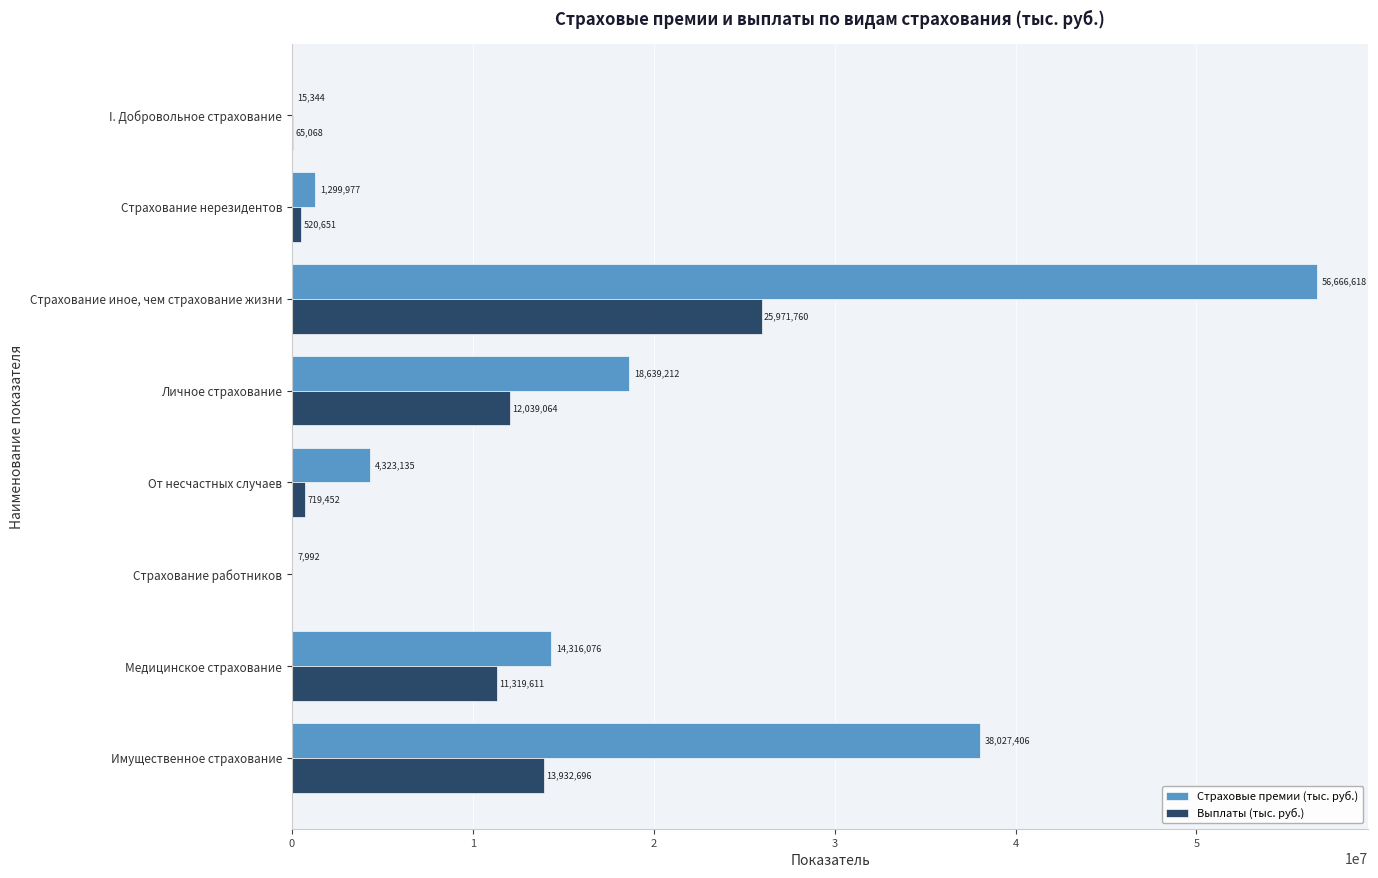

How many values in the Страховые премии (тыс. руб.) series exceed 14316076?

4